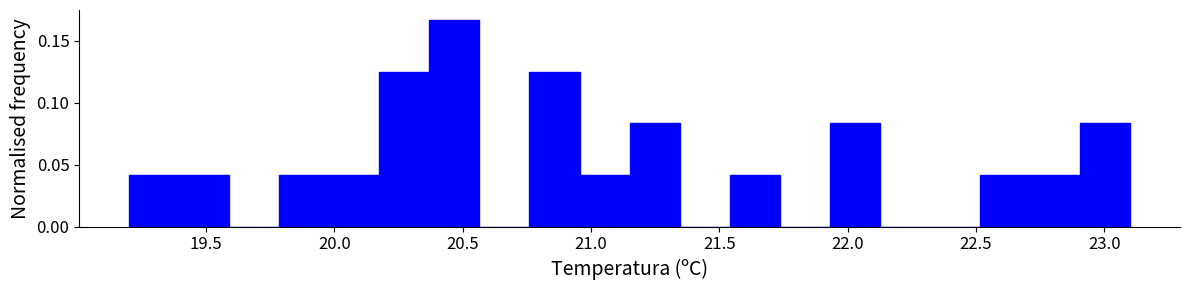

Around what value on the x-axis is the tallest bar? Give the approximate position of its centre, as read against the axis.

20.45